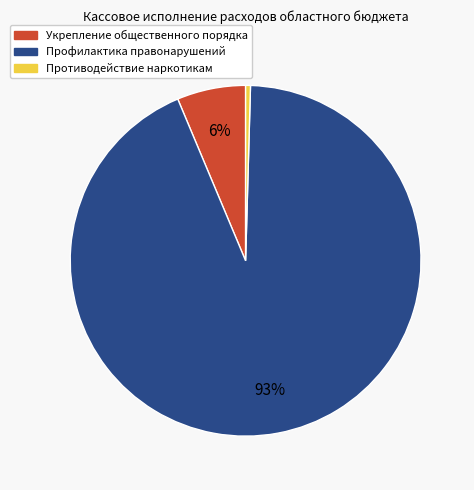

To the nearest percent, what is the average slice percentage?

33%